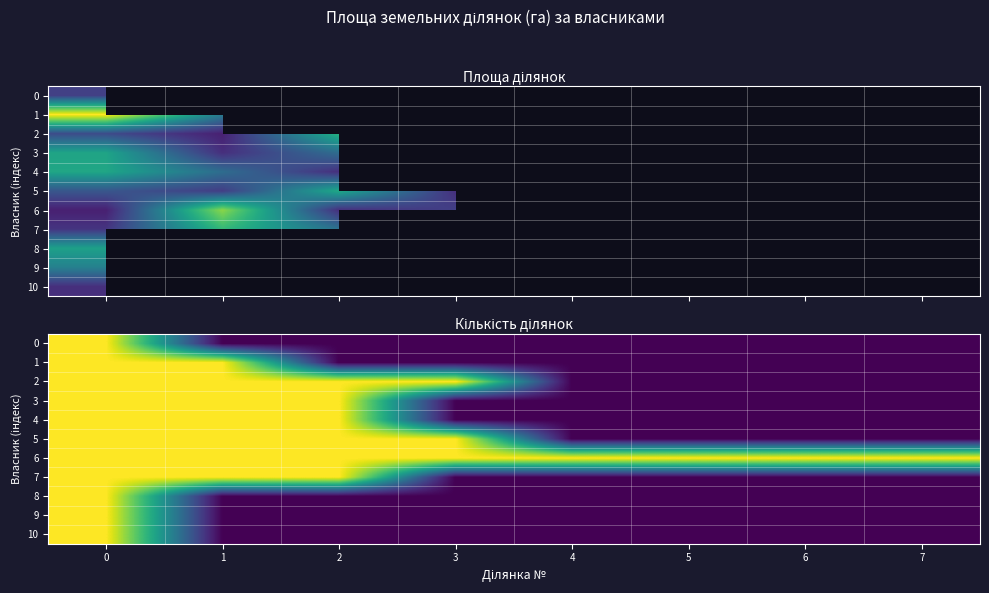

Between 4 and 6, which is larger?

4